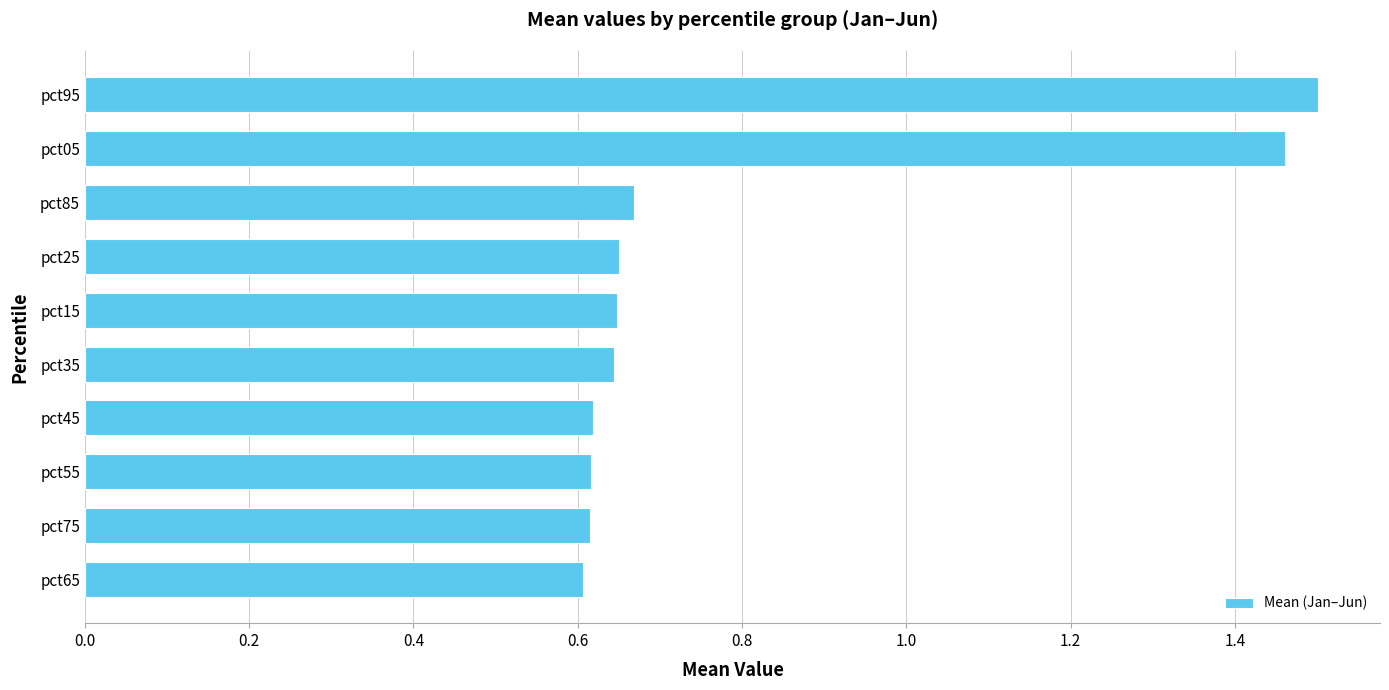

Does the chart contain any negative values?

No